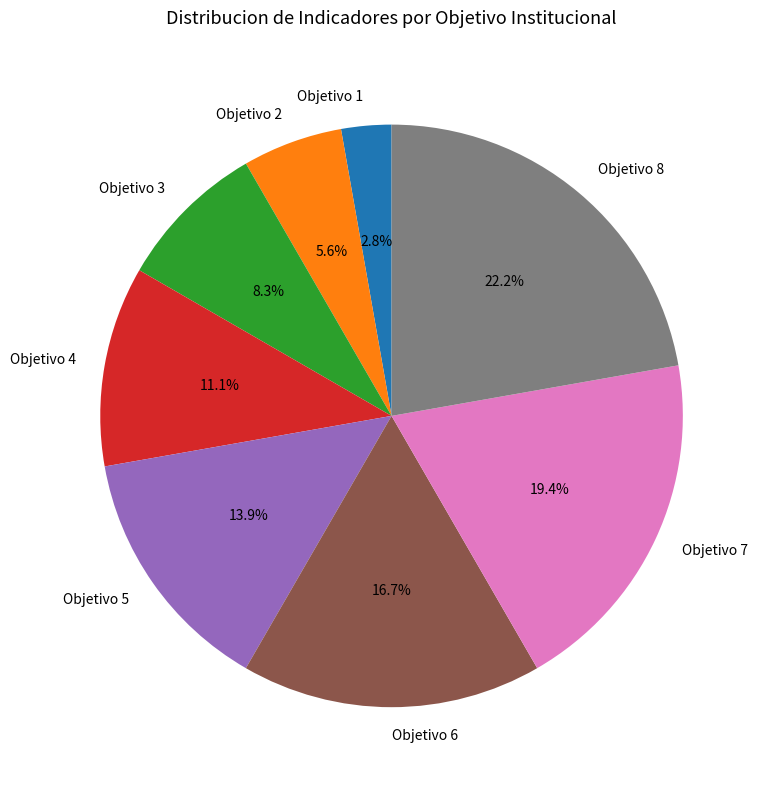

To the nearest percent, what portion does Objetivo 2 represent?

6%